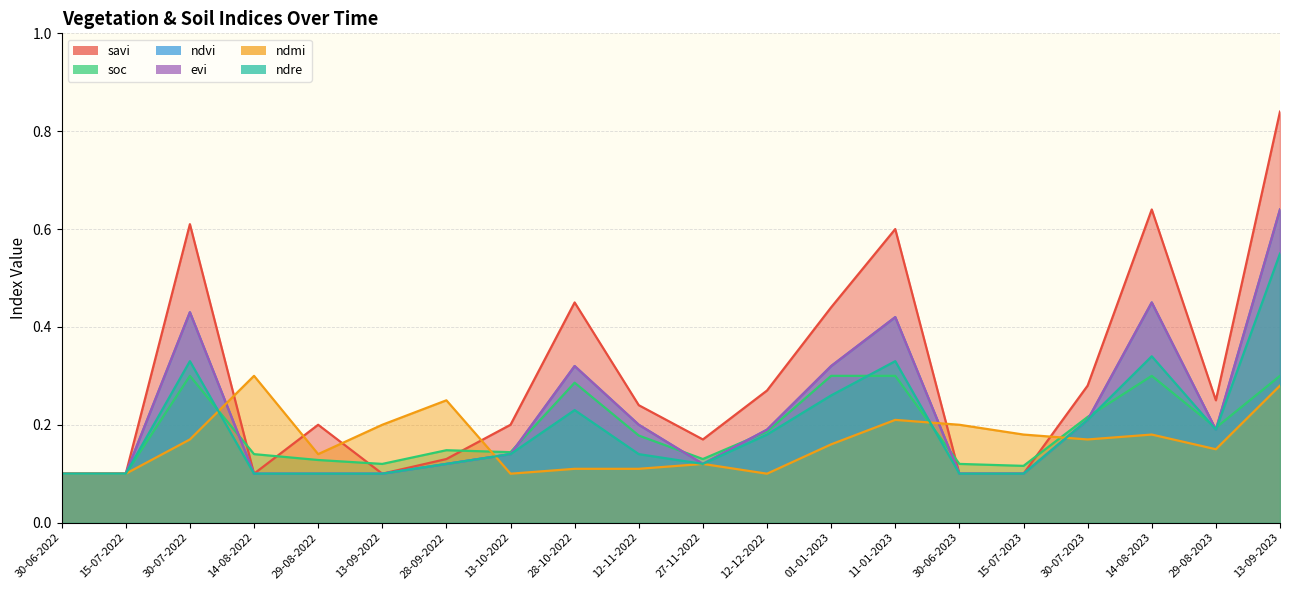

What is the label of the 17th point from the right?

14-08-2022